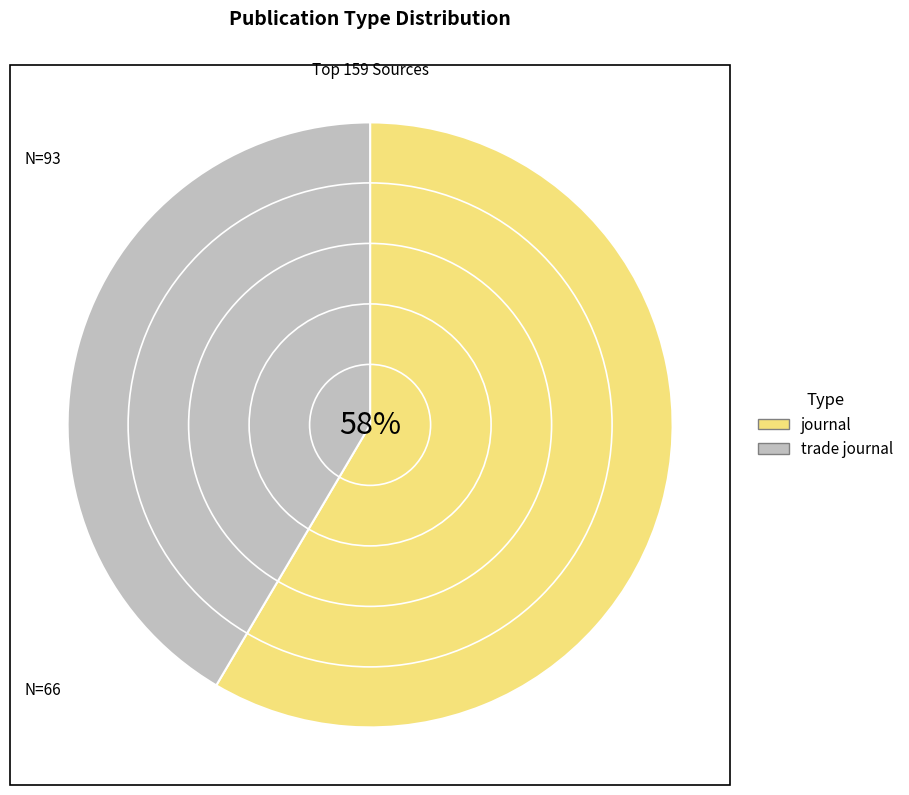

Count the number of slices in the pie.

2